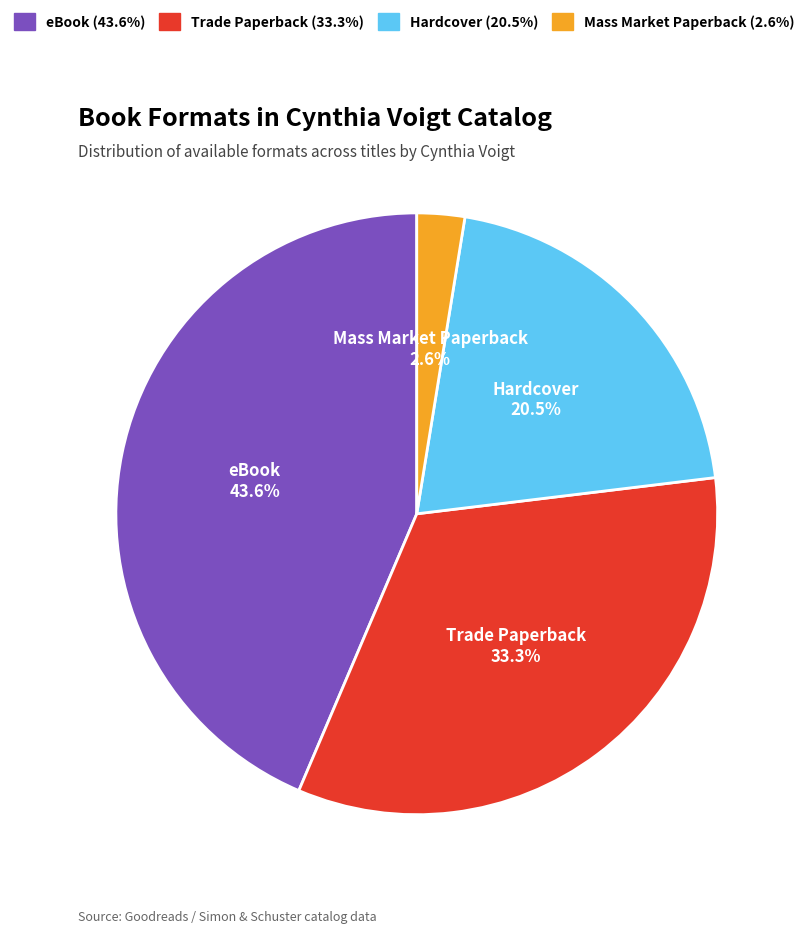

The Mass Market Paperback slice represents 16% of the pie. True or false?

False